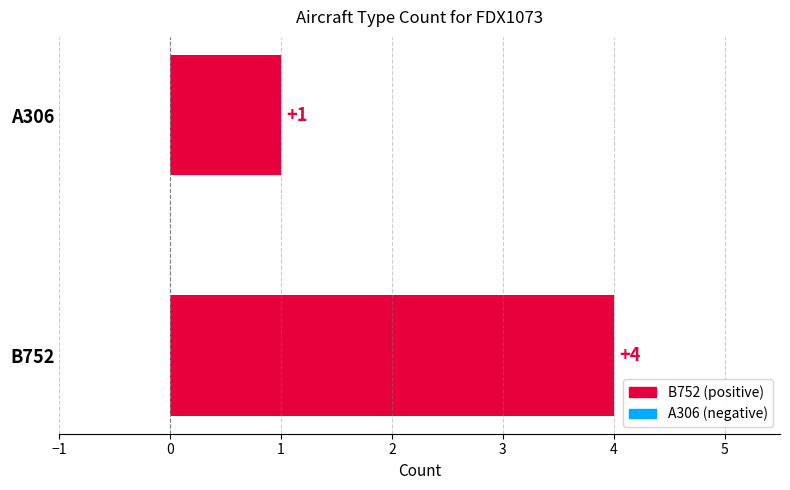

What is the change in value from B752 to A306?

-3